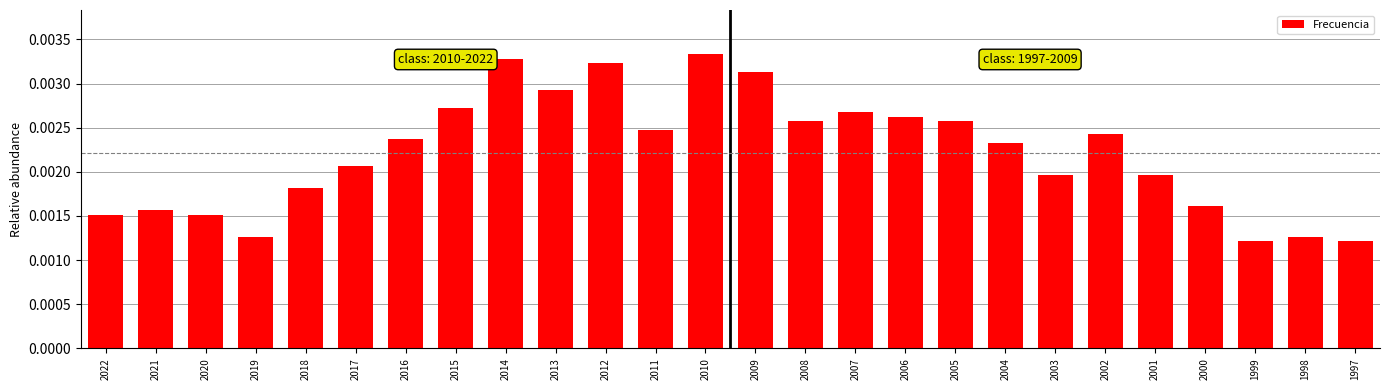

Which label corresponds to the largest value in the chart?

2010